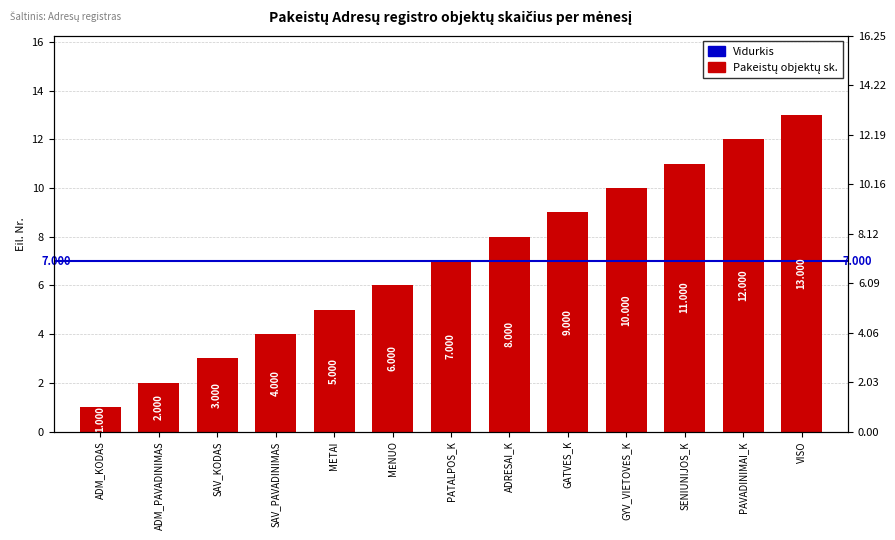

At which label does the data first exceed 7?

ADRESAI_K